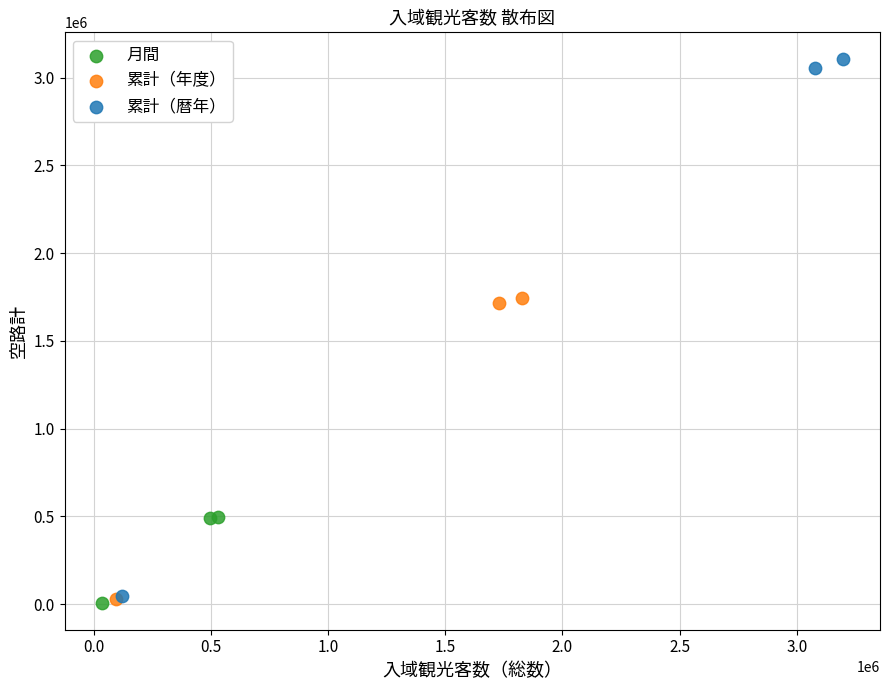

Which series reaches the maximum Y coordinate?

累計（暦年）